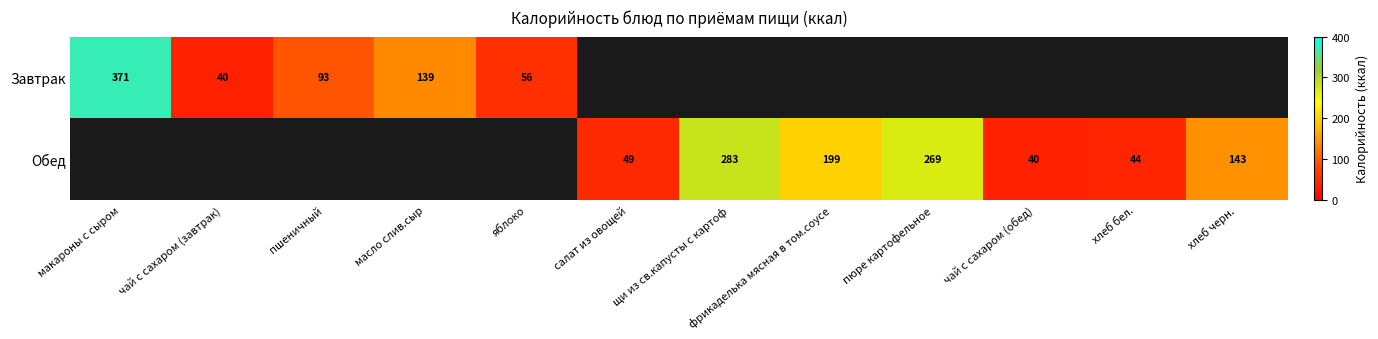

The Завтрак series shows 96.2 at макароны с сыром. True or false?

False